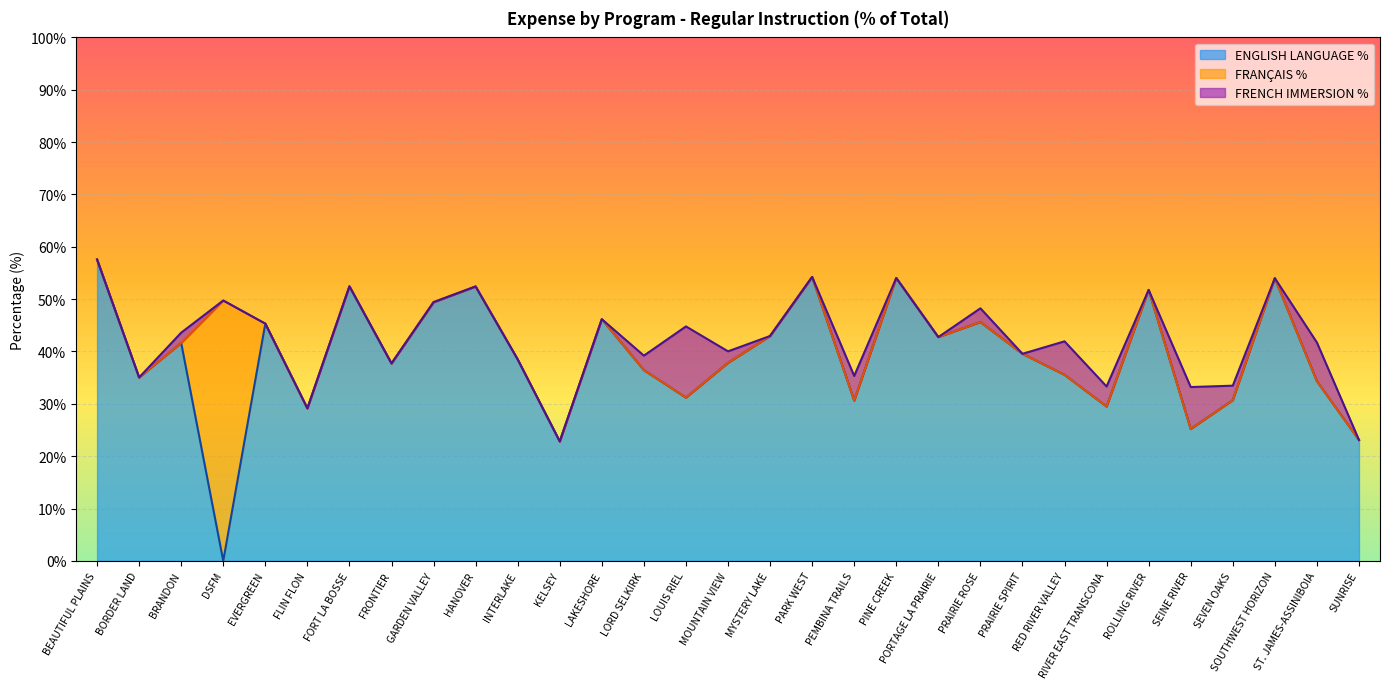

What position from the right is HANOVER?

22